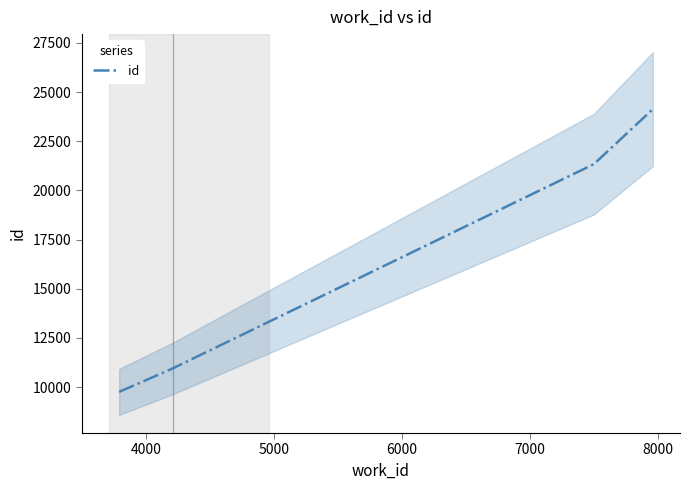

What is the minimum value shown in the chart?

9756